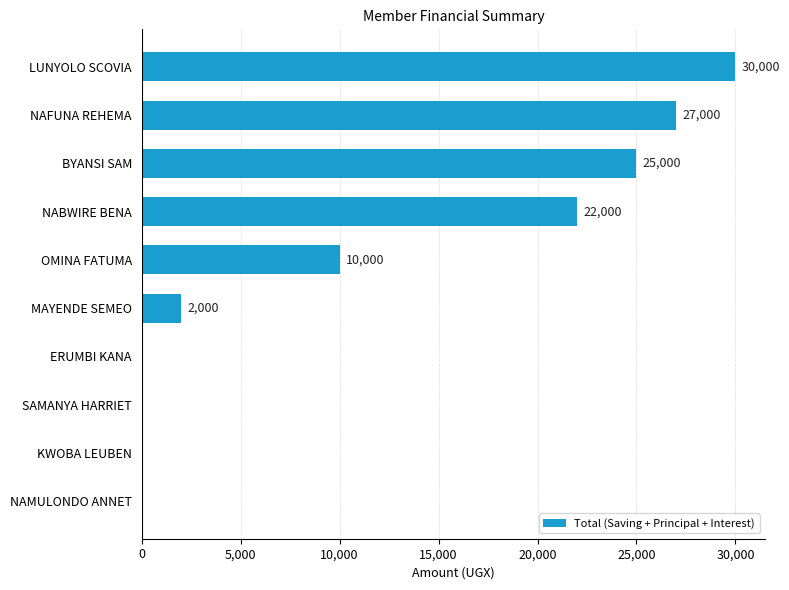

Is it true that the value at SAMANYA HARRIET is -15215?

False